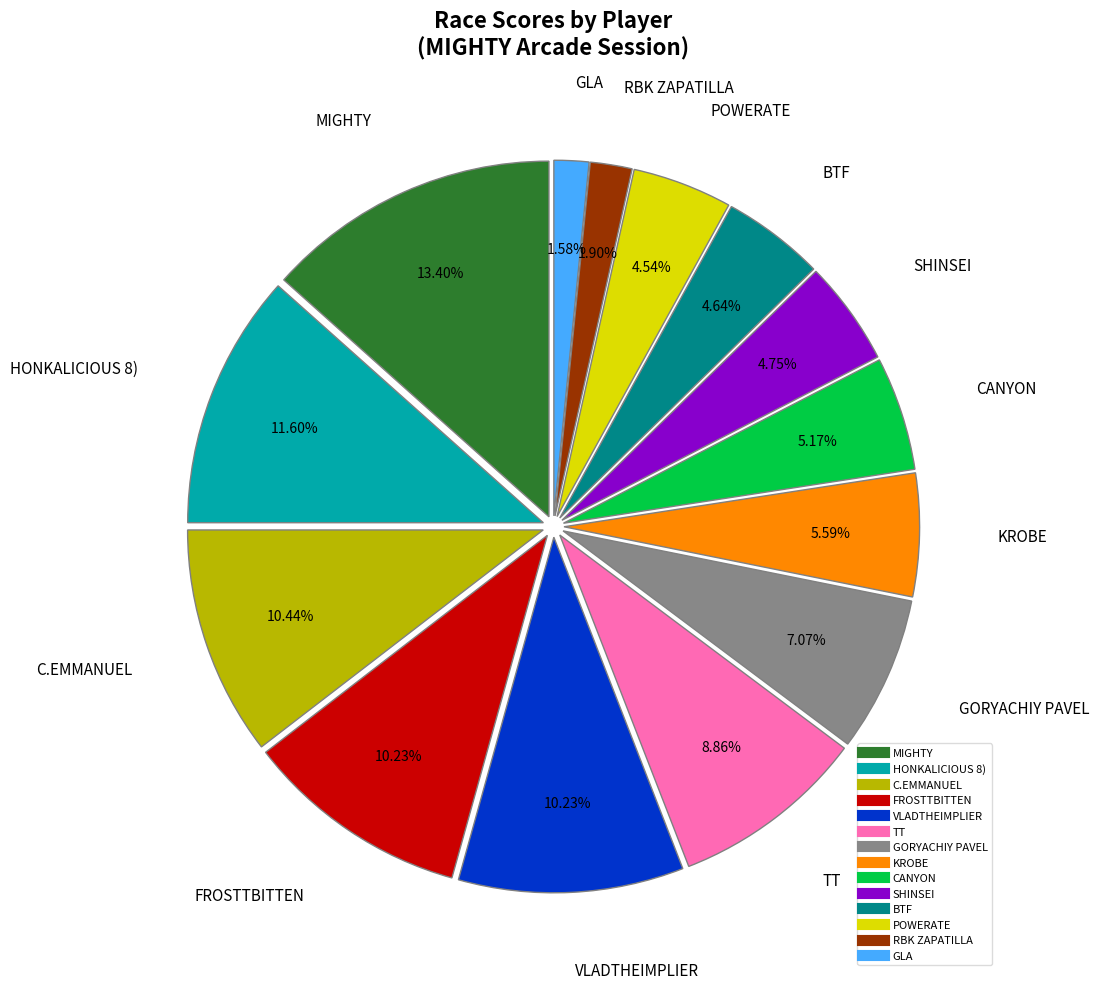

Which category has the biggest portion of the pie?

MIGHTY